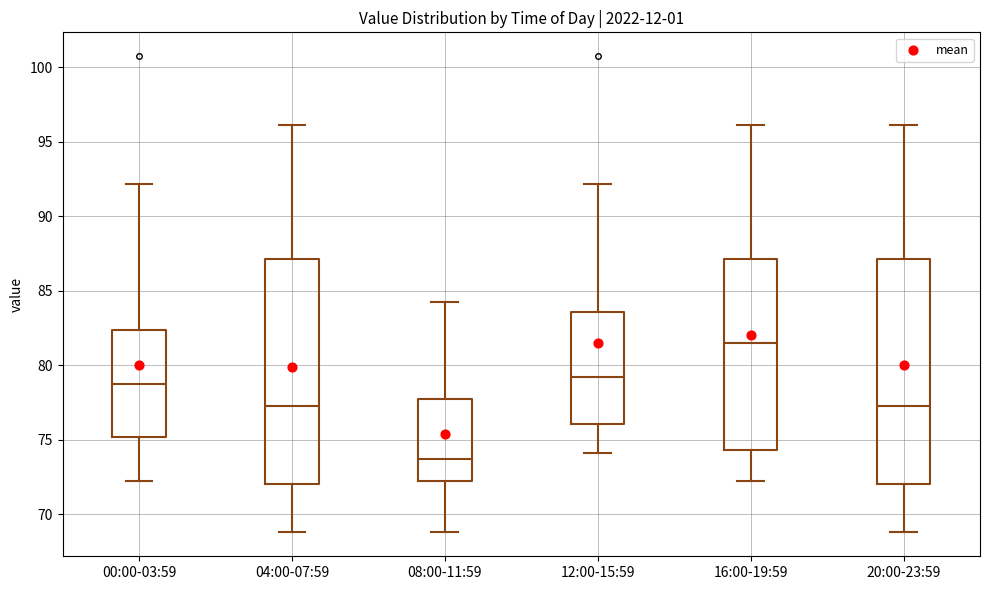

Where does the upper whisker of the box for 20:00-23:59 end on the y-axis? The values are not printed on the chart, so give them approximately, as read against the axis.

96.0